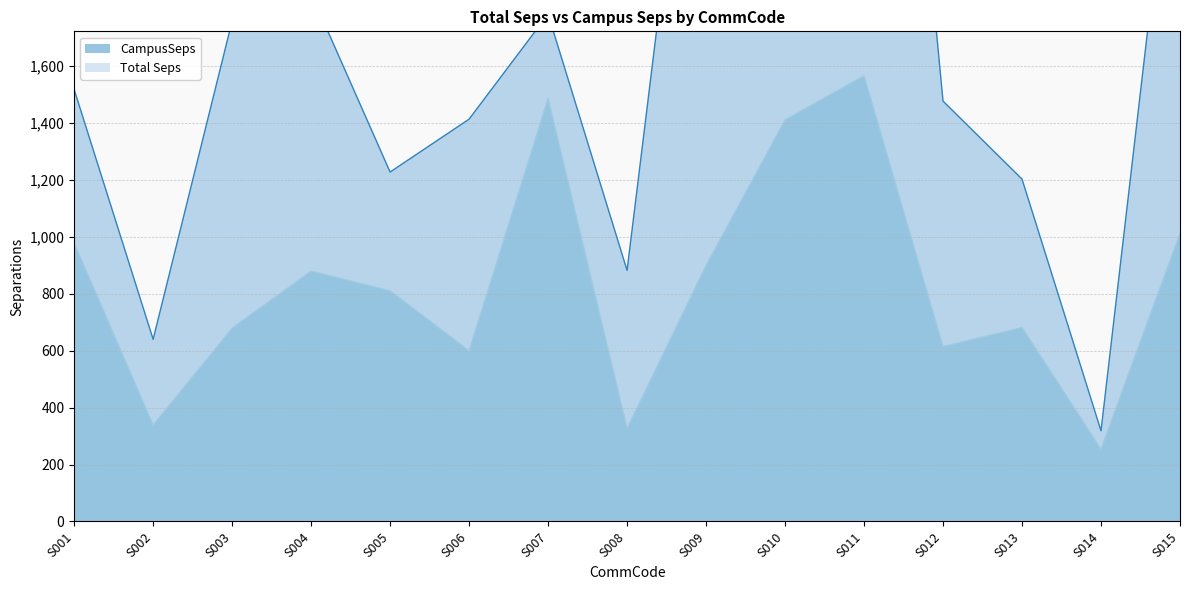

What is the spread (max minus min) of values at S003?

1079.6